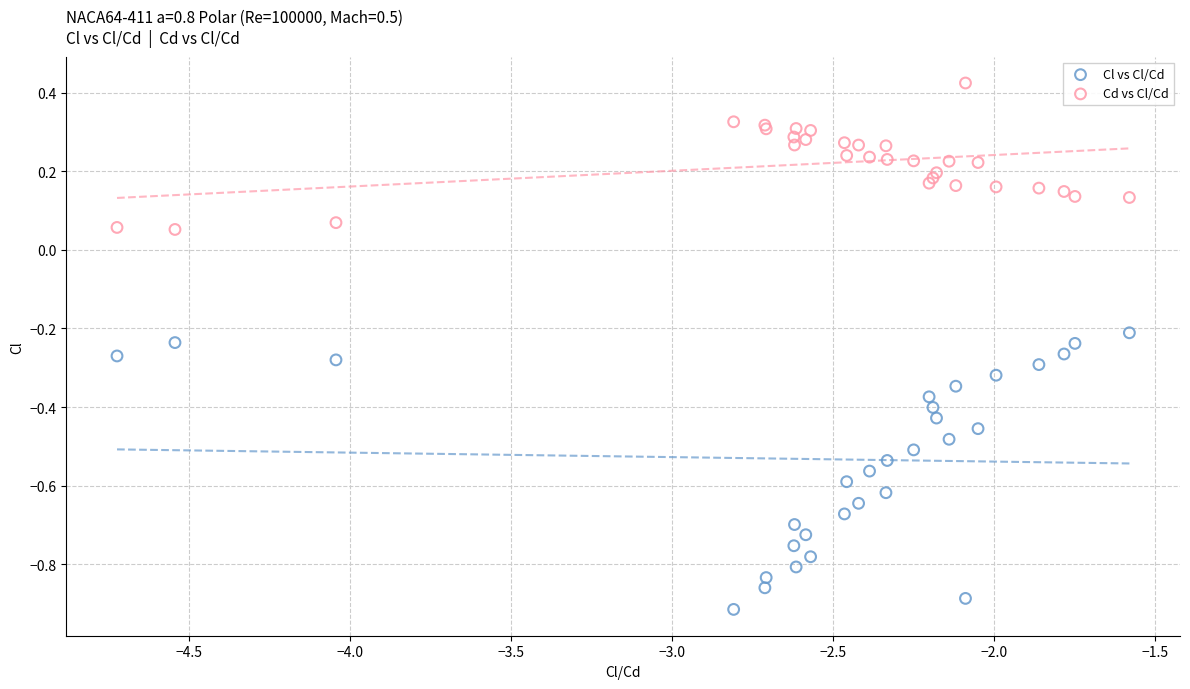

What is the X range (max minus min) for the scatter plot?

3.1